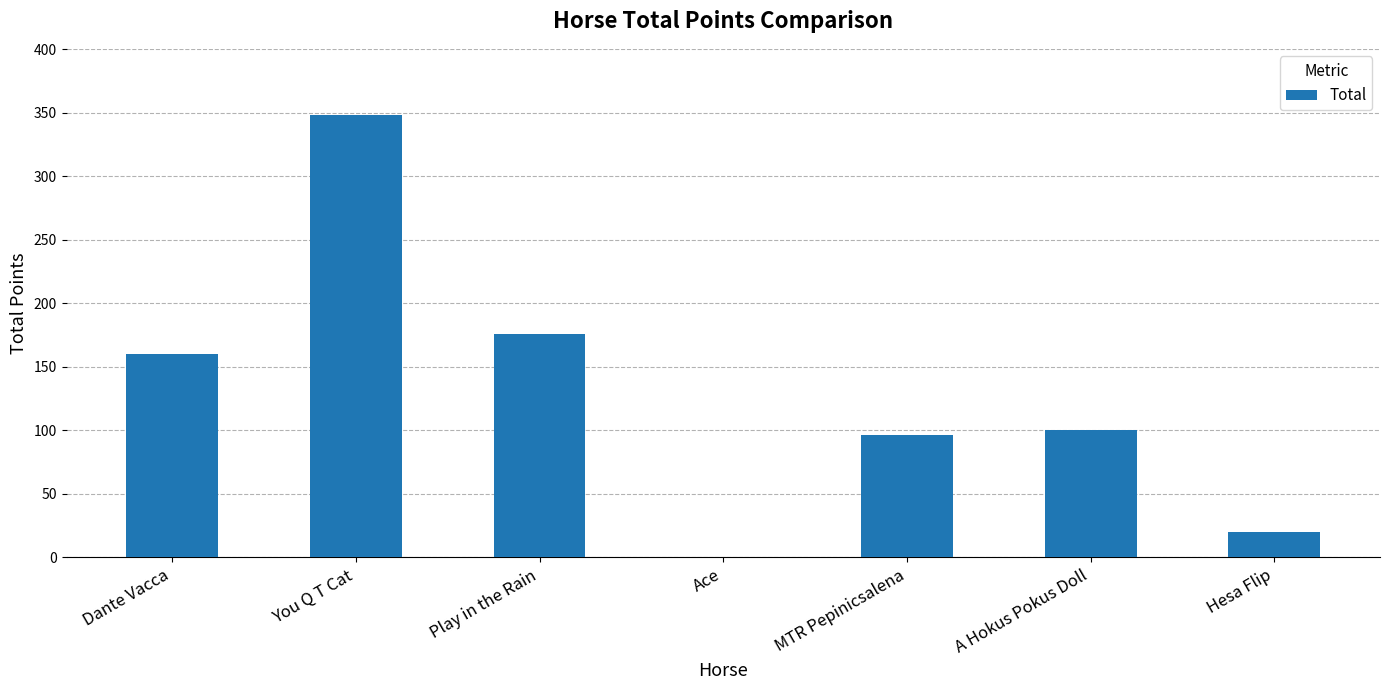

Reading left to right, what are all the values shown in this chart?

160	348	176	0	96	100	20